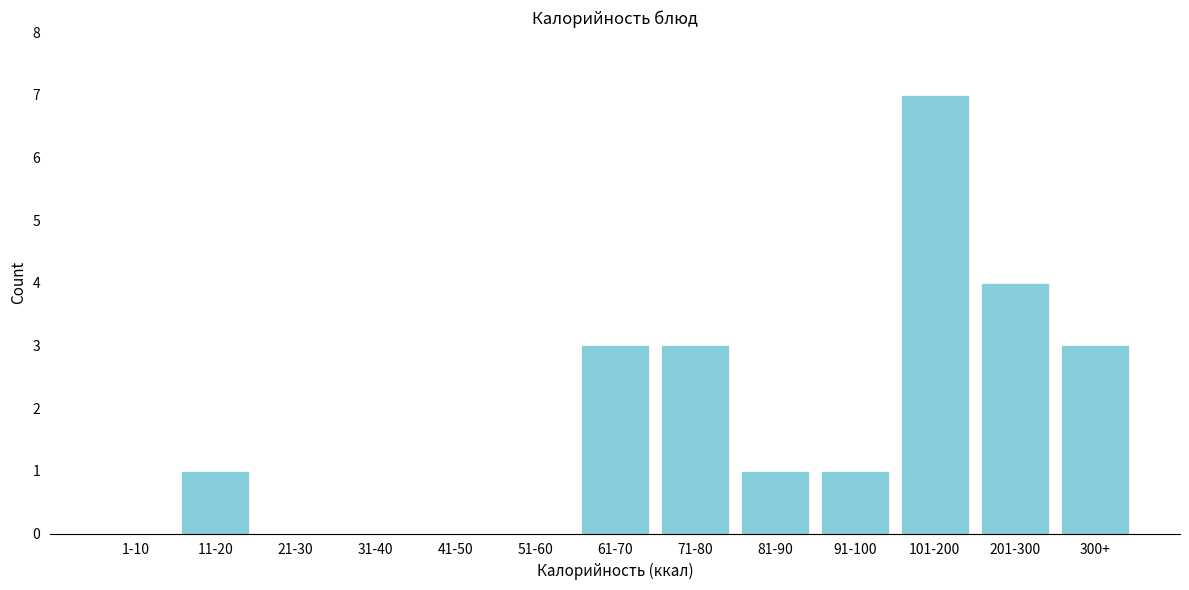

Reading left to right, list all the values displayed in this chart.

1-10=0	11-20=1	21-30=0	31-40=0	41-50=0	51-60=0	61-70=3	71-80=3	81-90=1	91-100=1	101-200=7	201-300=4	300+=3